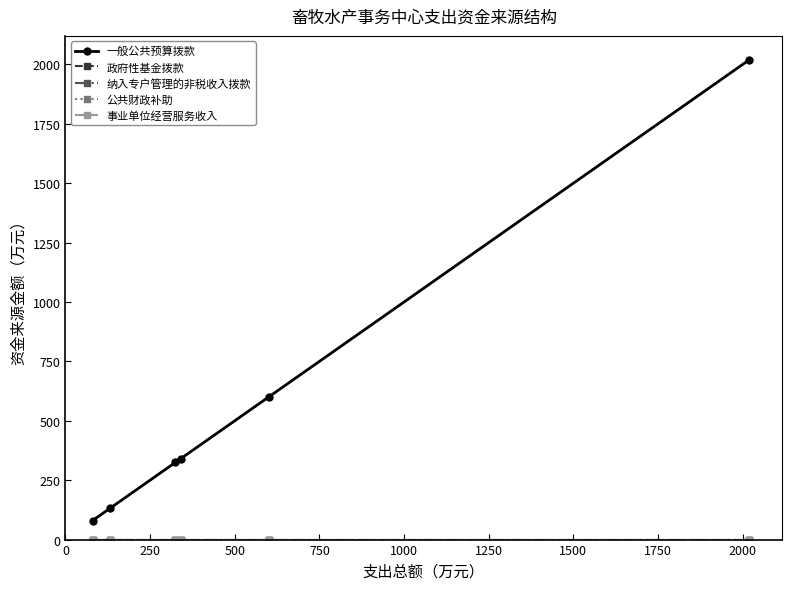

What is the greatest value displayed?

2019